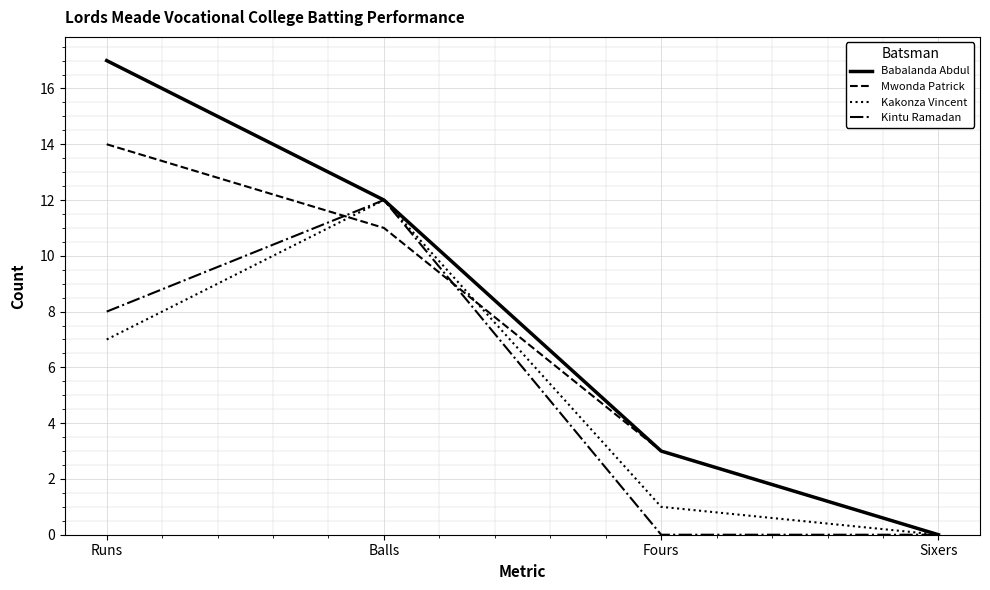

List the labels in order of Kakonza Vincent value, largest first.

Balls, Runs, Fours, Sixers